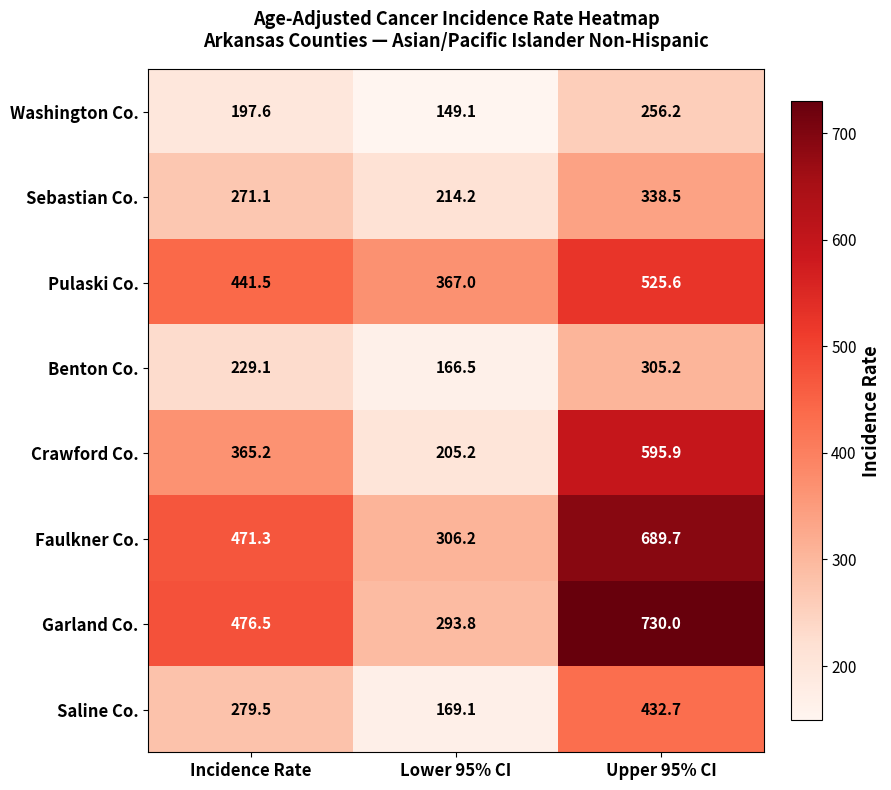

Which series has the largest total across all categories?

Garland Co.